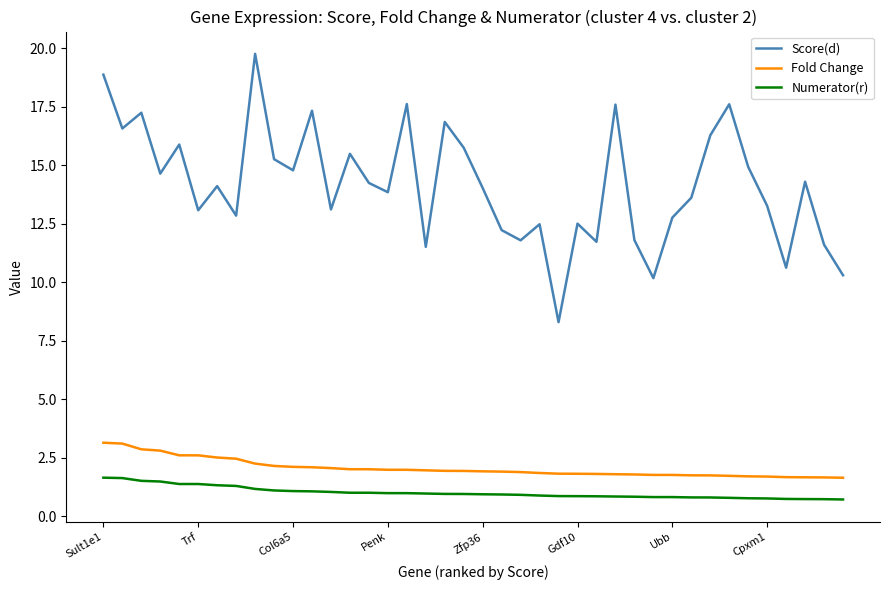

True or false: Numerator(r) and Fold Change cross at least once.

False